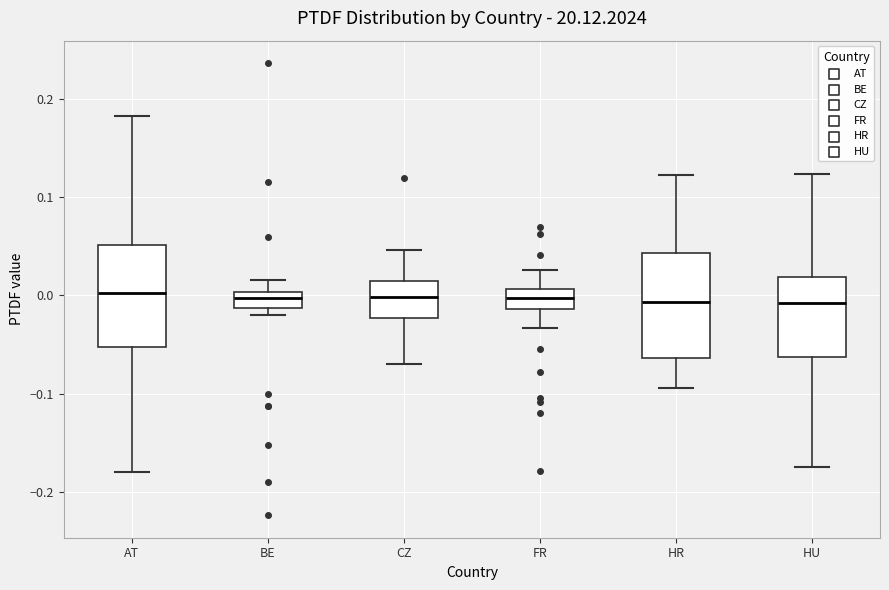

Reading left to right, transcribe this box plot: for each box, give where its median line is, the range the box spans, and where its two whiskers end, as read against the y-axis. The values are not printed on the chart, so give them approximately, as read against the axis.

AT: median 0.00, box -0.05 to 0.05, whiskers -0.18 to 0.18
BE: median 0.00 (inside the box), box -0.01 to 0.00, whiskers -0.02 to 0.02
CZ: median 0.00, box -0.02 to 0.01, whiskers -0.07 to 0.05
FR: median 0.00, box -0.01 to 0.01, whiskers -0.03 to 0.03
HR: median -0.01, box -0.06 to 0.04, whiskers -0.09 to 0.12
HU: median -0.01, box -0.06 to 0.02, whiskers -0.17 to 0.12